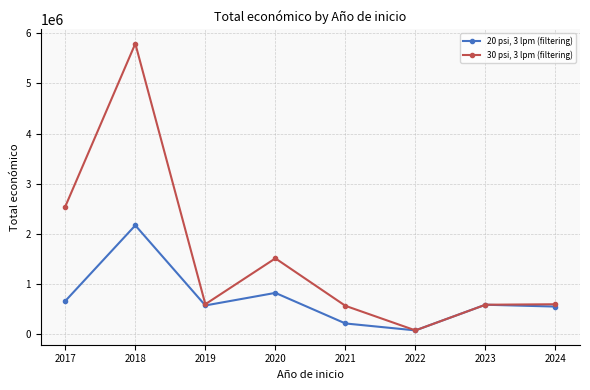

What is the value of the 30 psi, 3 lpm (filtering) point at the 4th from the left?

1513726.0